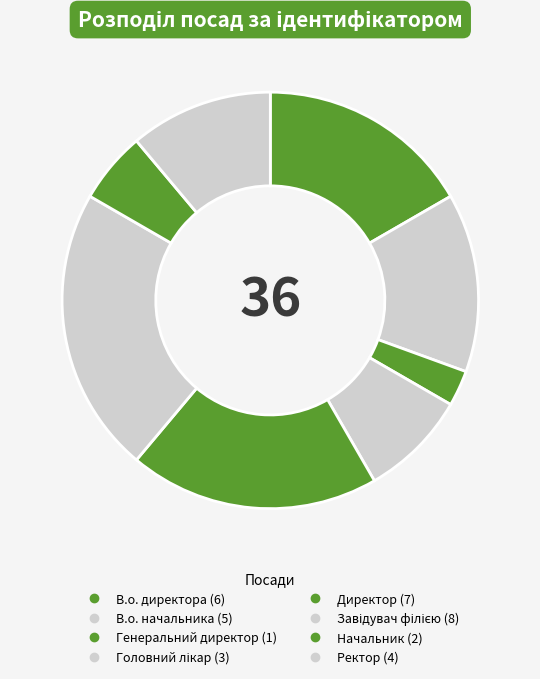

Does any single category account for the majority?

No